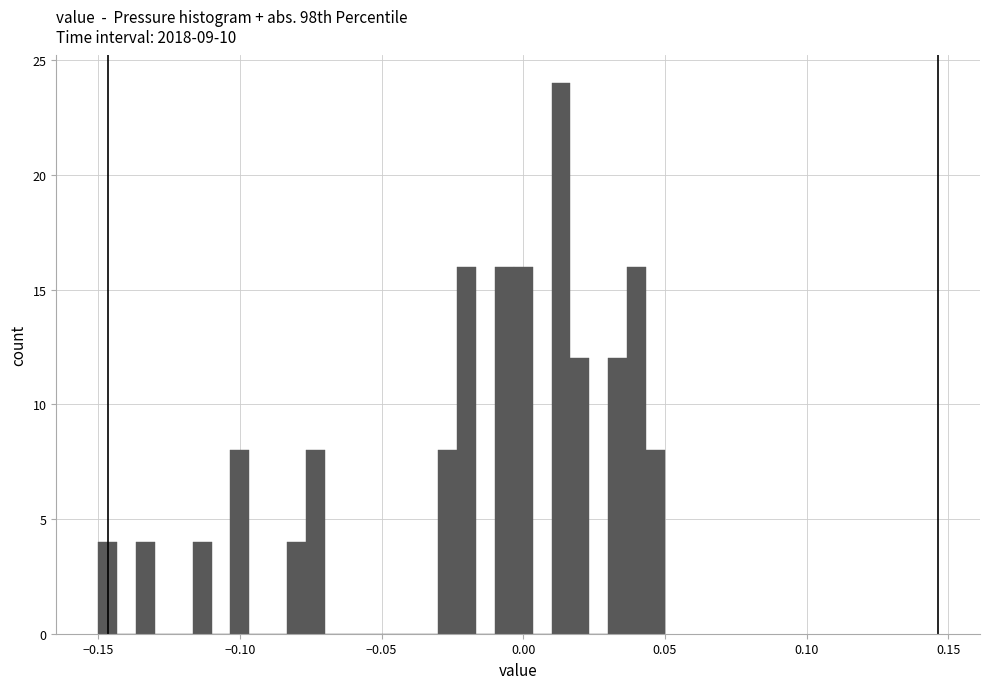

Around what value on the x-axis is the tallest bar? Give the approximate position of its centre, as read against the axis.

0.015